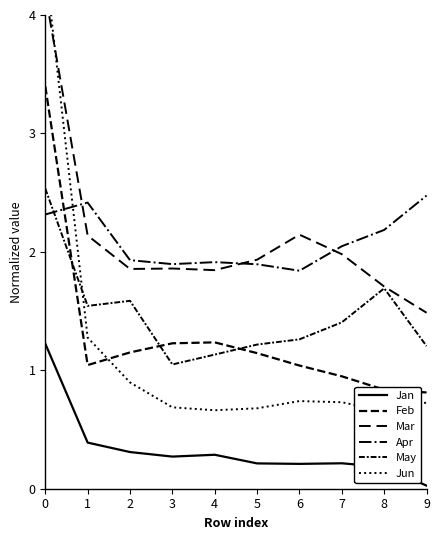

How many interior local peaks does the Jun series have?

1